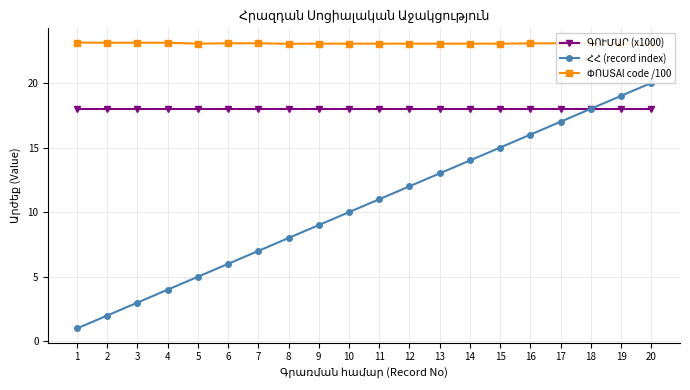

How many lines are shown in the chart?

3